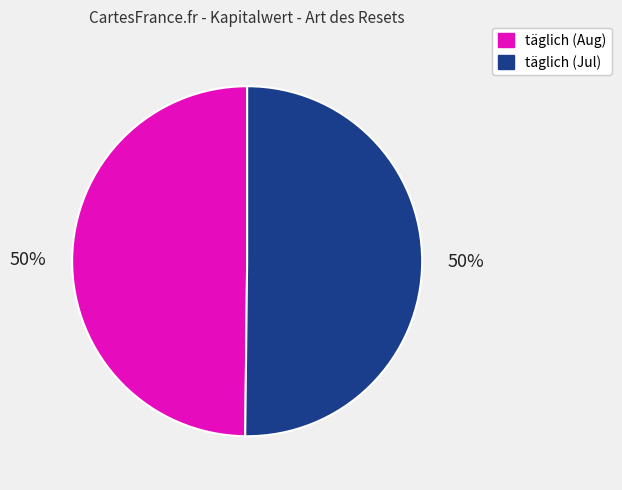

To the nearest percent, what is the average slice percentage?

50%